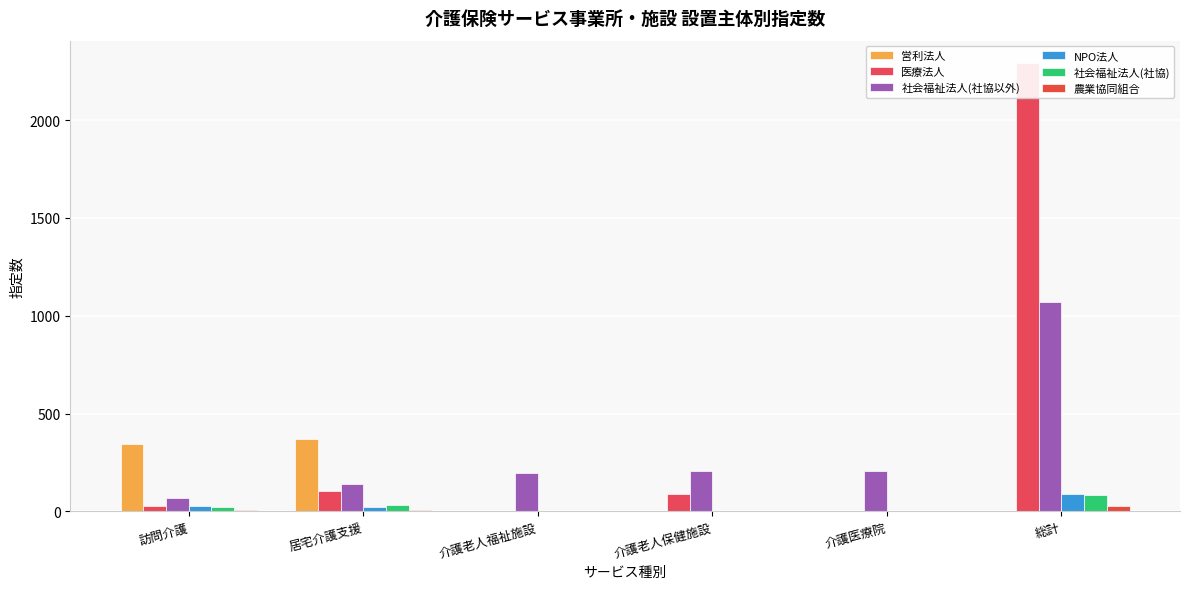

How many values in the 農業協同組合 series are below 5?

3